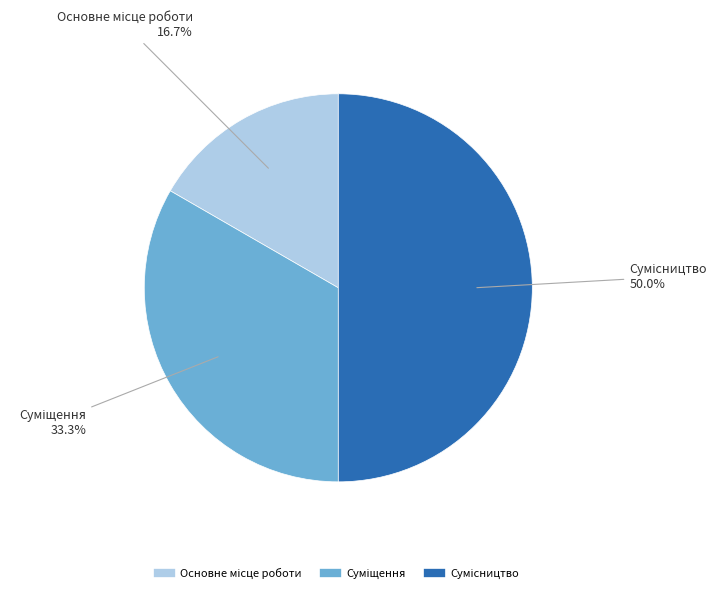

How many segments does this pie chart have?

3